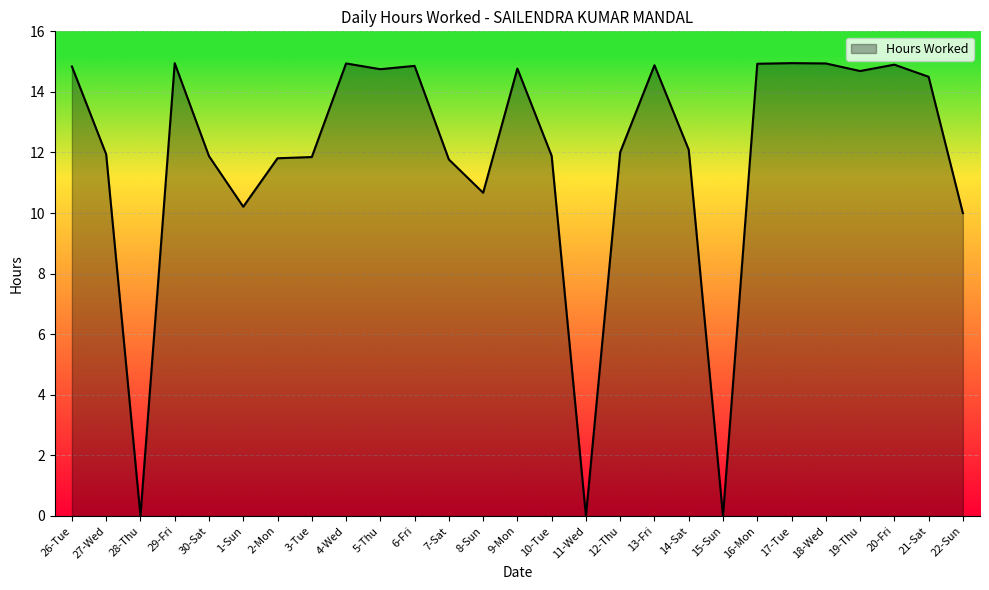

Where is the first local minimum?

28-Thu